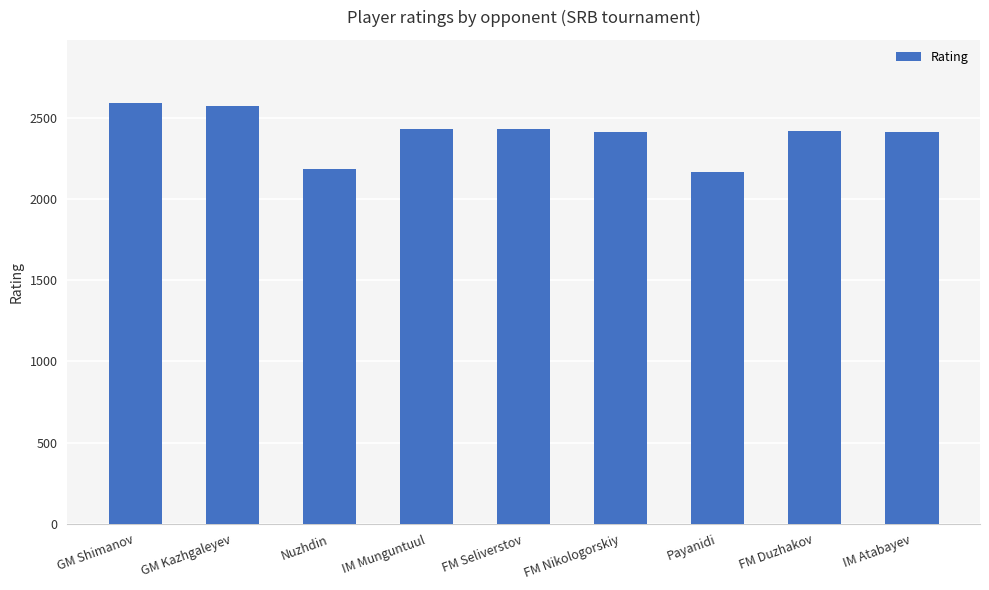

What is the difference between the values at IM Munguntuul and FM Seliverstov?

1